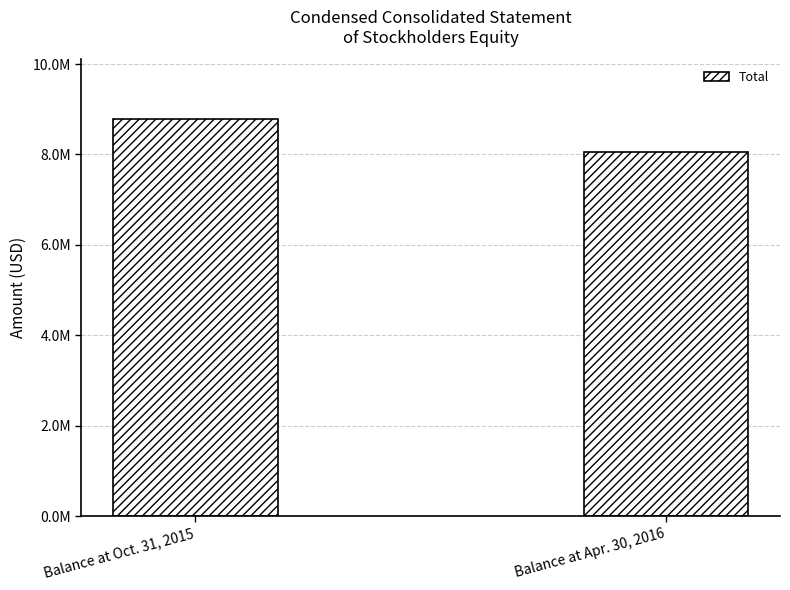

Does the chart contain any negative values?

No